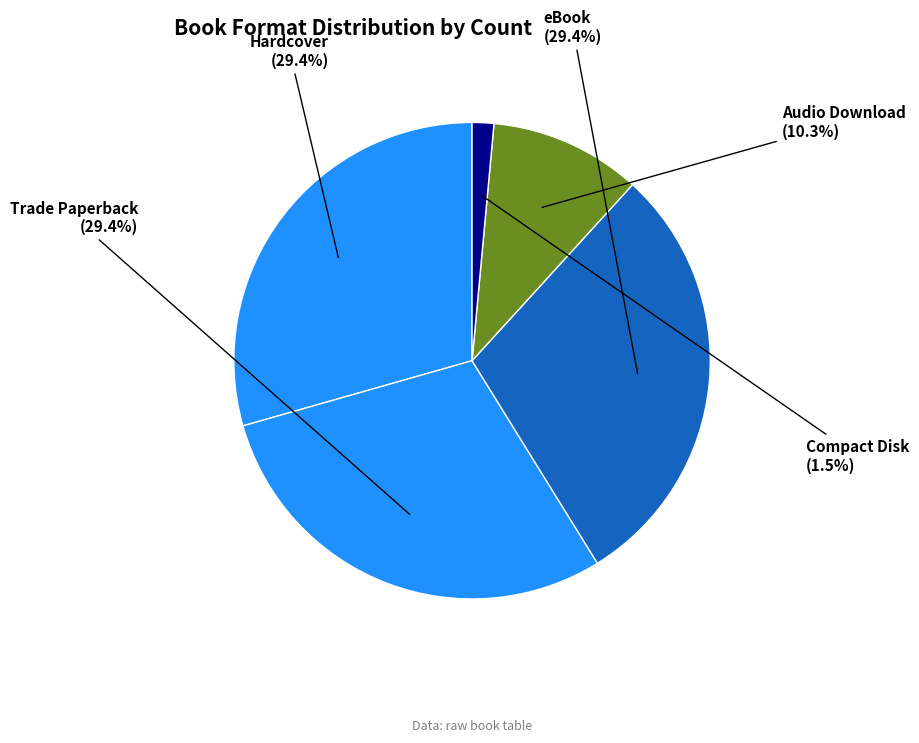

Does Trade Paperback represent more than half of the total?

No